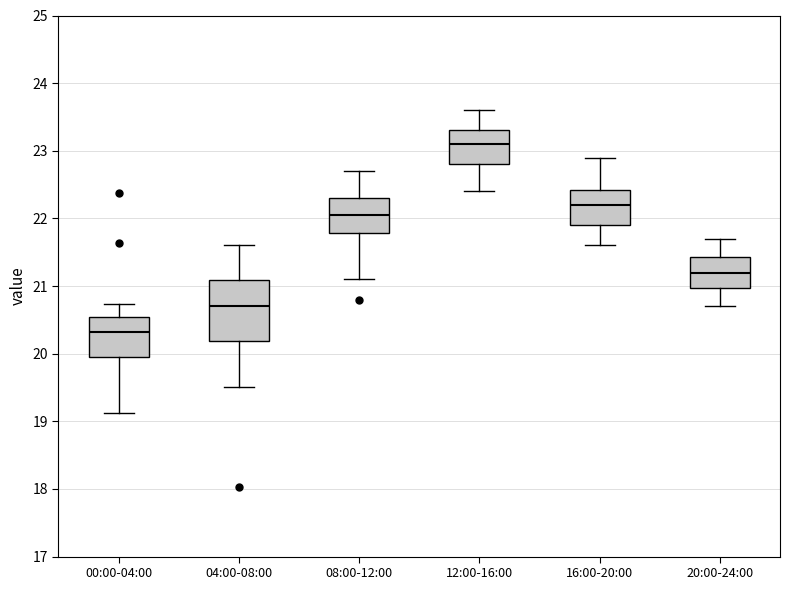

Reading left to right, read every box against the y-axis: the position of its median line, the range the box covers, and the ends of its whiskers. The values are not printed on the chart, so give them approximately, as read against the axis.

00:00-04:00: median 20.3, box 20.0 to 20.5, whiskers 19.1 to 20.7
04:00-08:00: median 20.7, box 20.2 to 21.1, whiskers 19.5 to 21.6
08:00-12:00: median 22.1, box 21.8 to 22.3, whiskers 21.1 to 22.7
12:00-16:00: median 23.1, box 22.8 to 23.3, whiskers 22.4 to 23.6
16:00-20:00: median 22.2, box 21.9 to 22.4, whiskers 21.6 to 22.9
20:00-24:00: median 21.2, box 21.0 to 21.4, whiskers 20.7 to 21.7